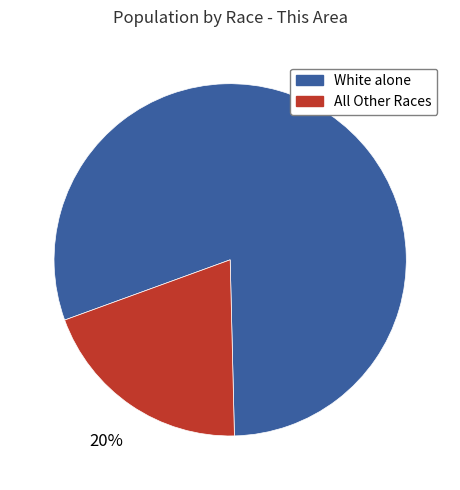

To the nearest percent, what is the average slice percentage?

50%